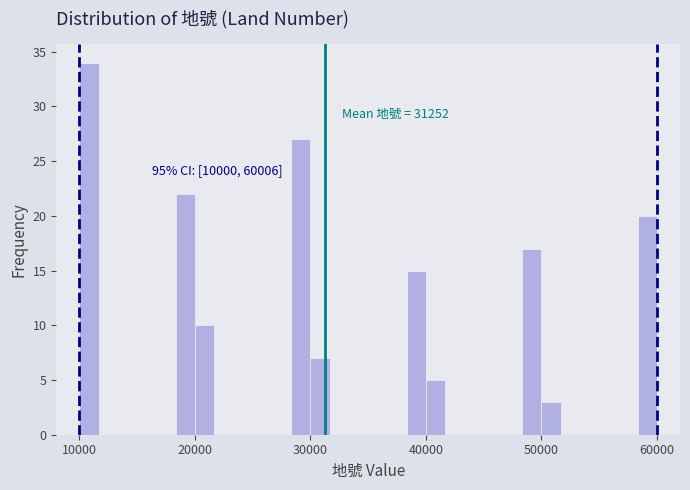

Read against the x-axis, roughly where is the centre of the tallest bar?

11000